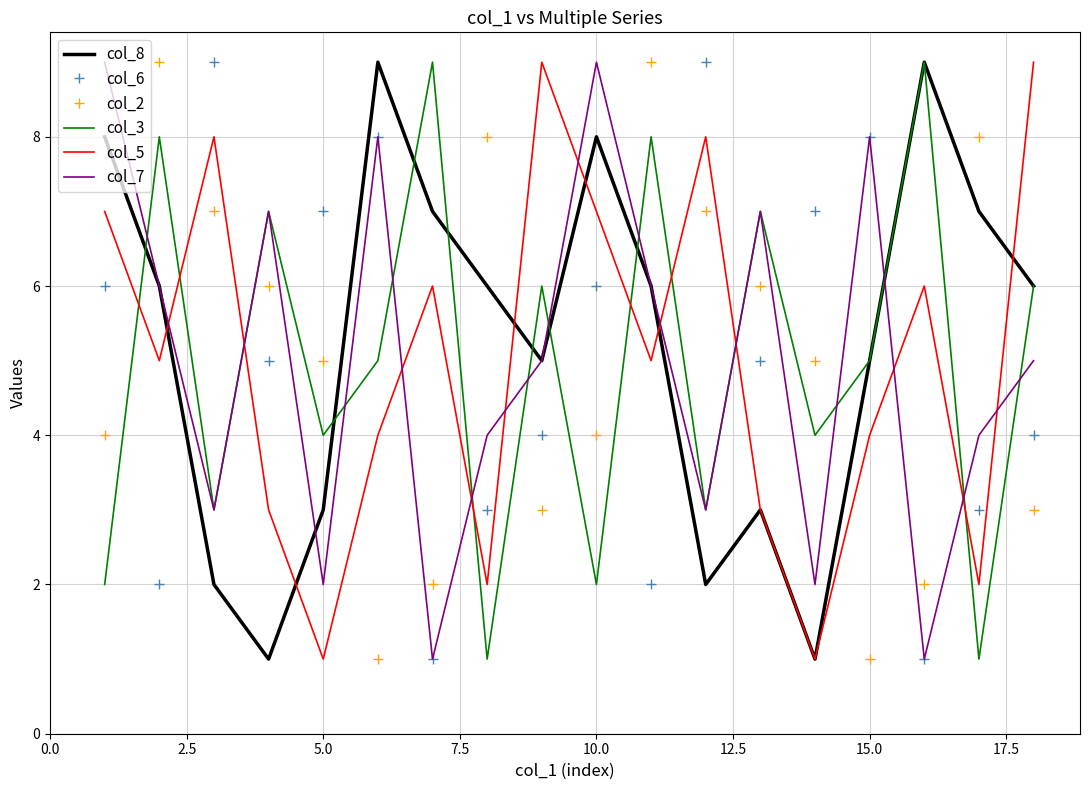

What is the greatest value displayed?

9